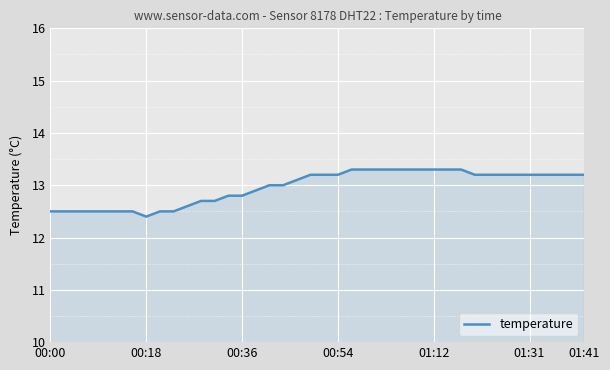

How many series are shown in this chart?

1